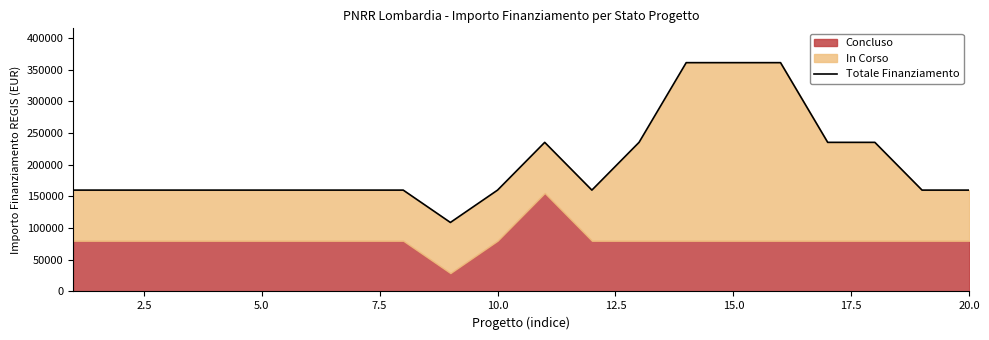

What is the minimum value shown in the chart?

108824